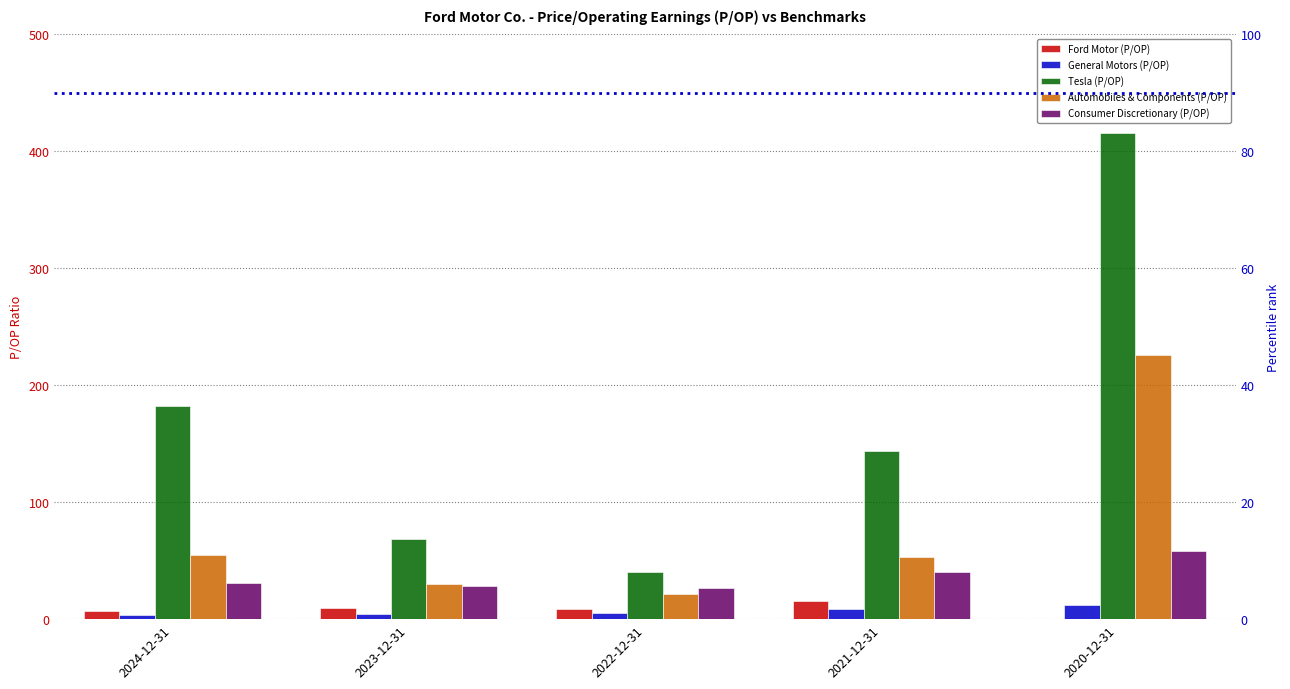

What are all the series names shown in the legend?

Ford Motor (P/OP), General Motors (P/OP), Tesla (P/OP), Automobiles & Components (P/OP), Consumer Discretionary (P/OP)